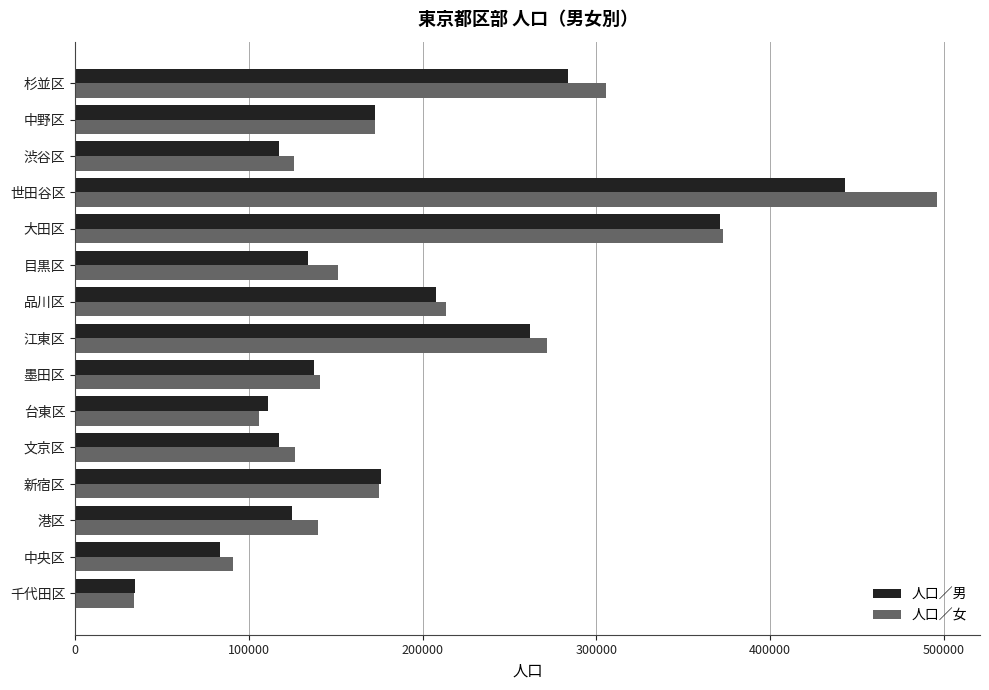

What is the sum of all 人口／女 values?

2921470